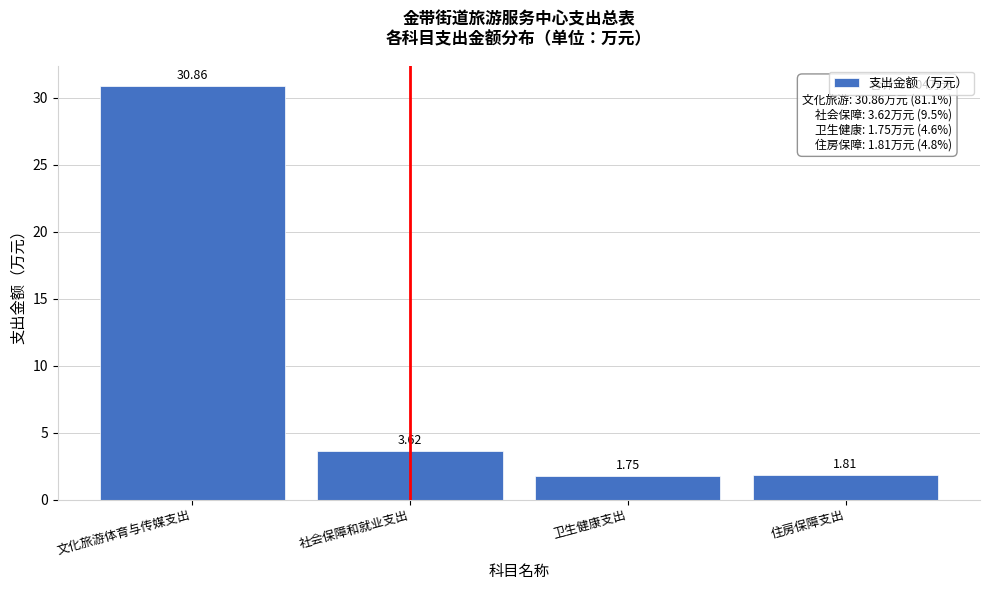

Which label corresponds to the largest value in the chart?

文化旅游体育与传媒支出